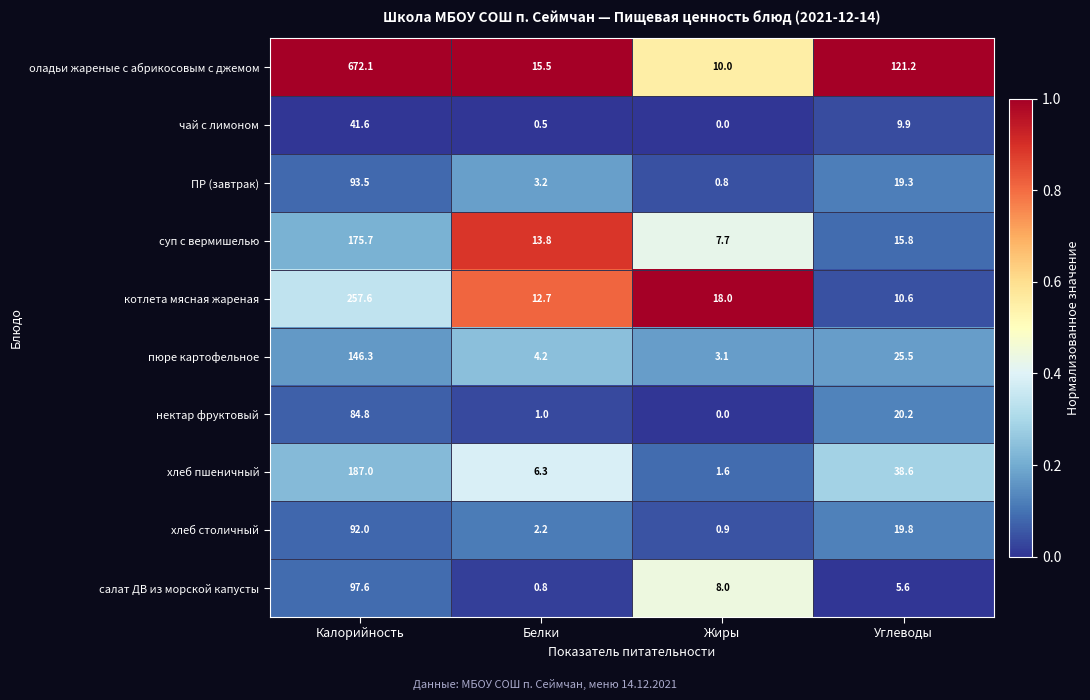

What is the average value of the ПР (завтрак) series?

29.2